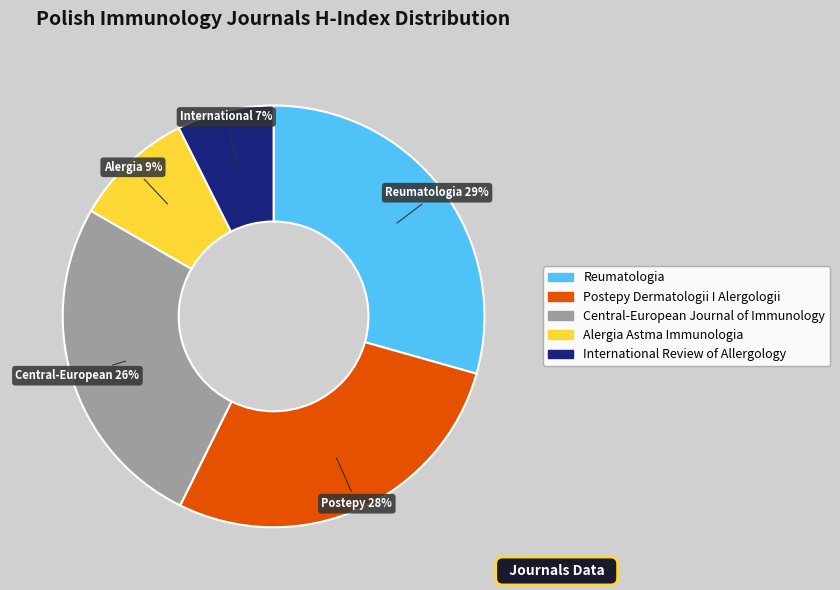

Rank the categories by value from highest to lowest.

Reumatologia, Postepy Dermatologii I Alergologii, Central-European Journal of Immunology, Alergia Astma Immunologia, International Review of Allergology